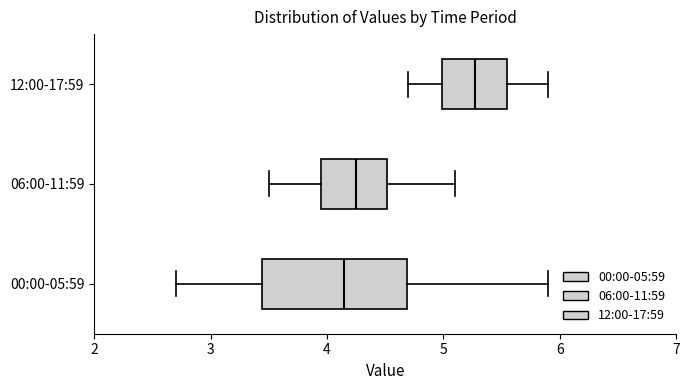

Comparing the boxes themselves (not the whiskers), which one is the widest?

00:00-05:59